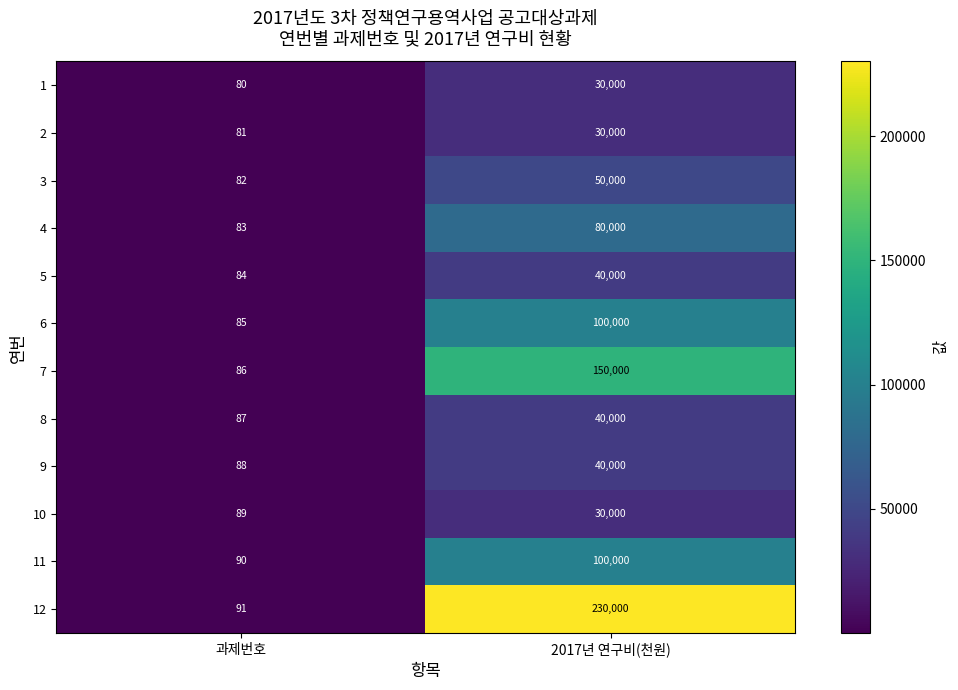

Which category has the highest value across all series?

2017년 연구비(천원)